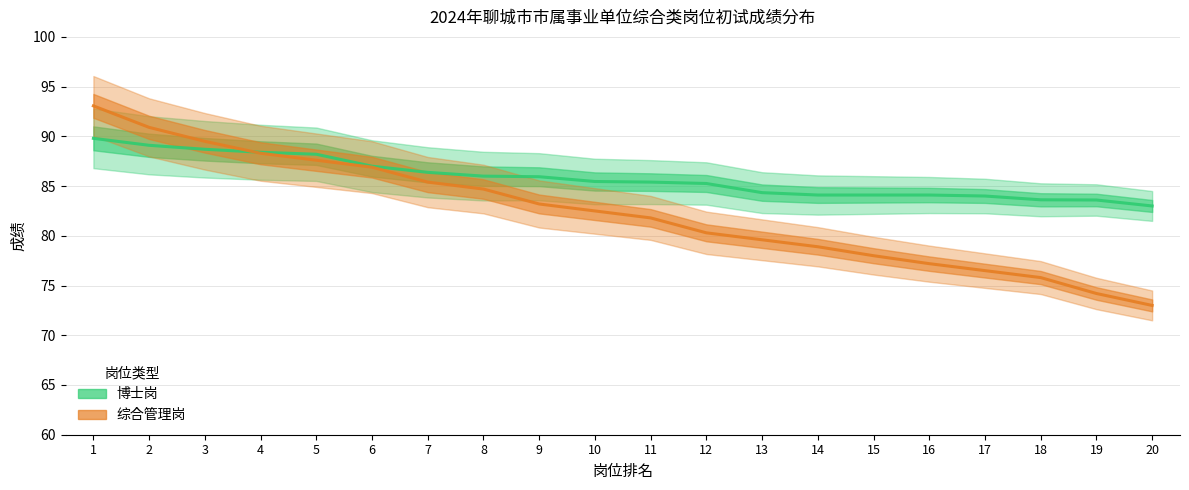

What are all the series names shown in the legend?

博士岗, 综合管理岗